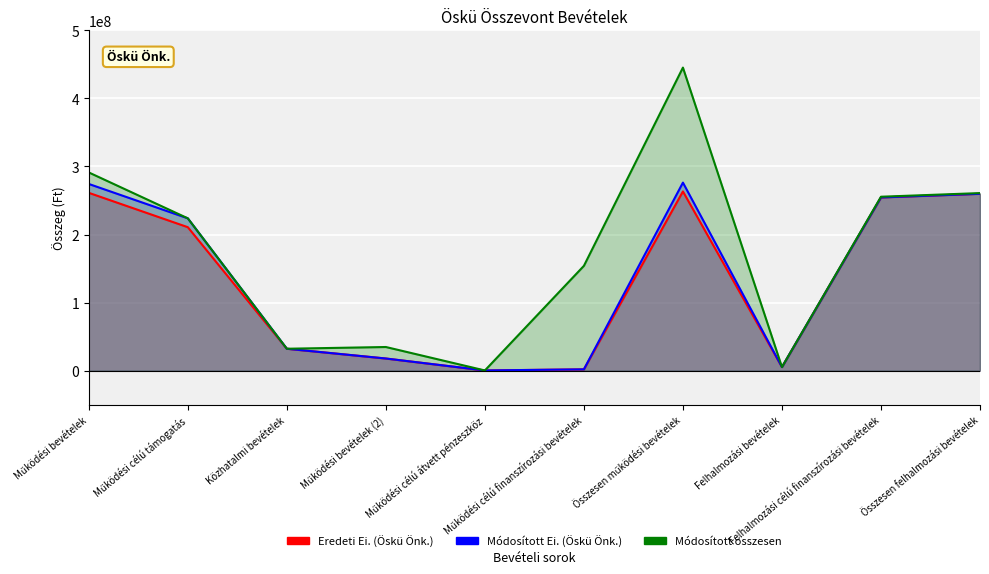

Reading left to right, extract all data points from this chart.

Eredeti Ei. (Öskü Önk.): 261316523	210827473	32250000	17889050	350000	1990970	263307493	5343000	254544337	259887337
Módosított Ei. (Öskü Önk.): 274350015	223860965	32250000	17889050	350000	1990970	276340985	5343000	254544337	259887337
Módosított összesen: 291265025	223860965	32255000	34799060	350000	154054157	445319182	5343000	255584837	260927837